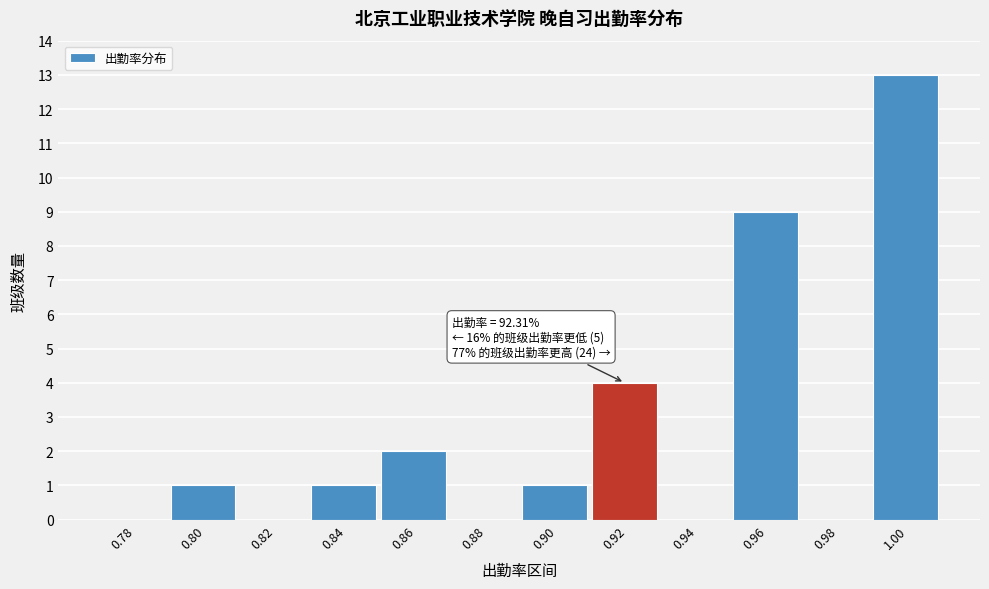

Reading left to right, transcribe all the data shown in this chart.

0.78=0	0.80=1	0.82=0	0.84=1	0.86=2	0.88=0	0.90=1	0.92=4	0.94=0	0.96=9	0.98=0	1.00=13